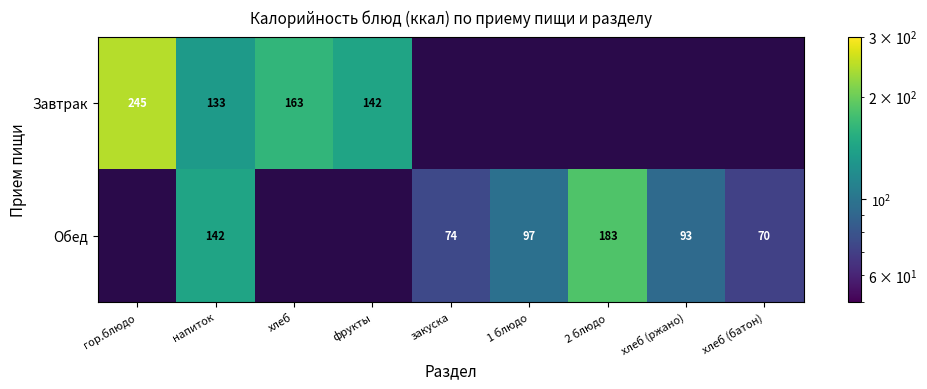

True or false: Обед has a value of 50 at закуска.

False